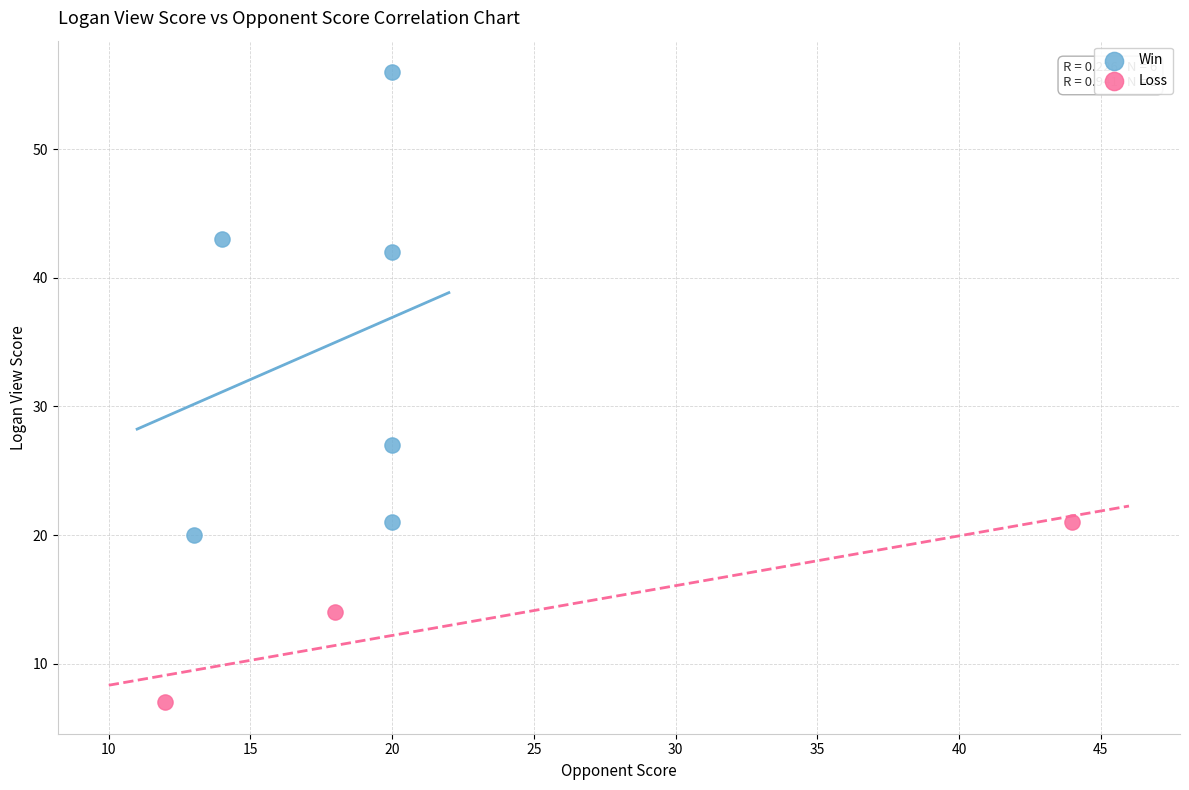

Which series contains the highest Y value?

Win